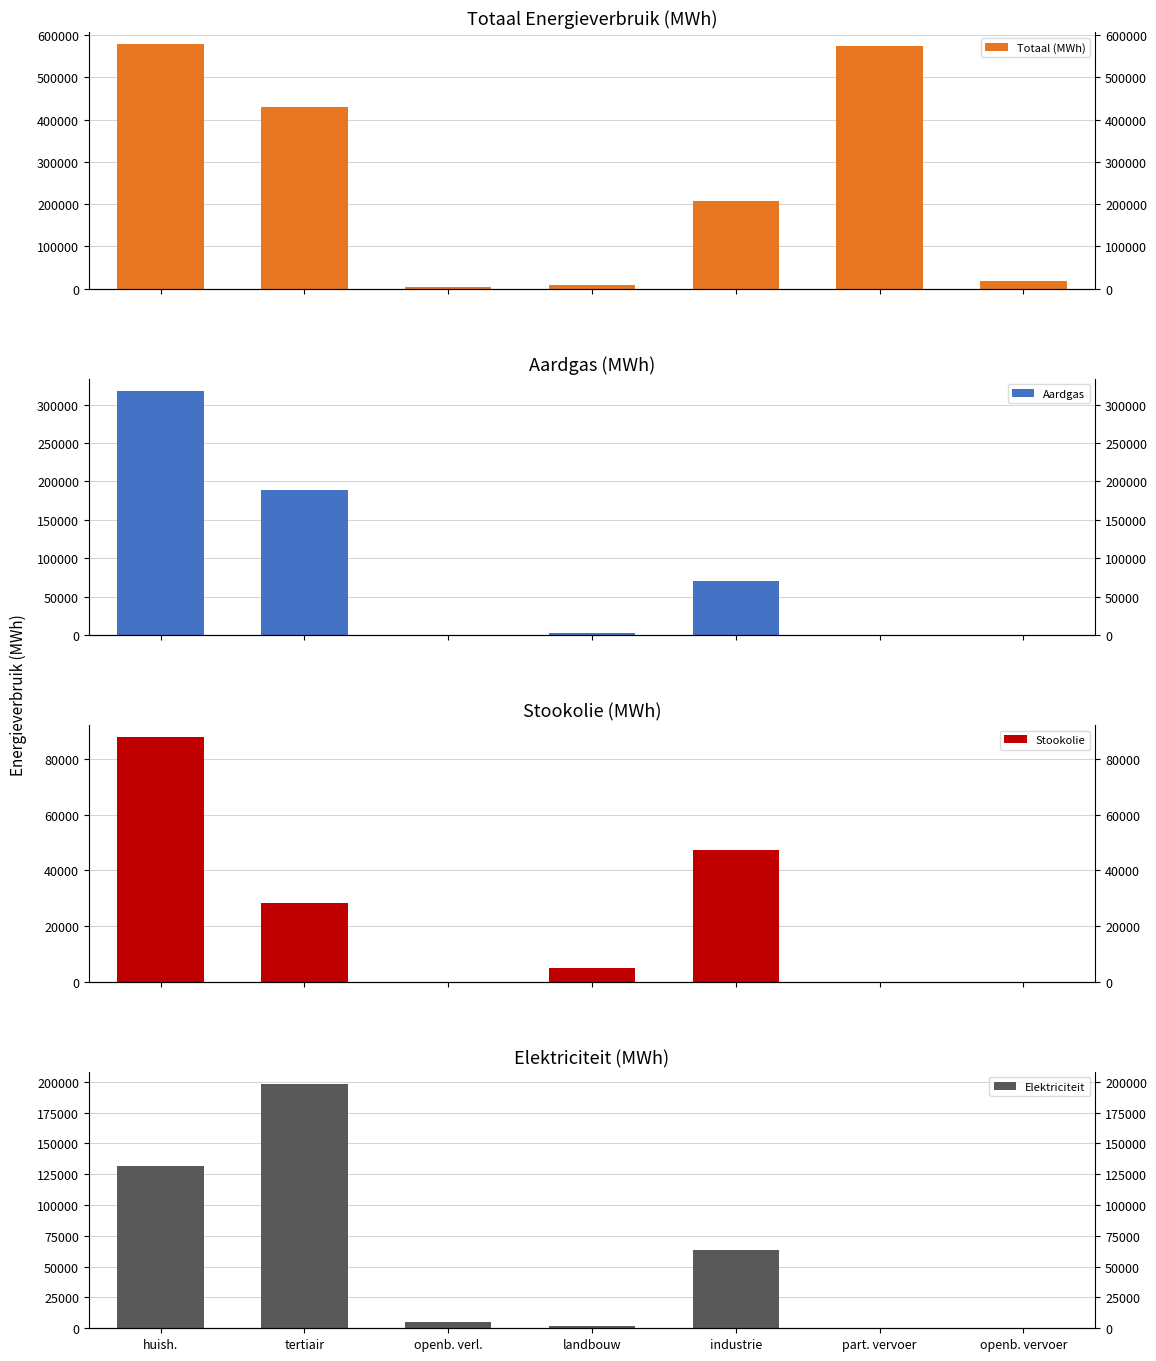

How many data points in Stookolie are above 5022?

4